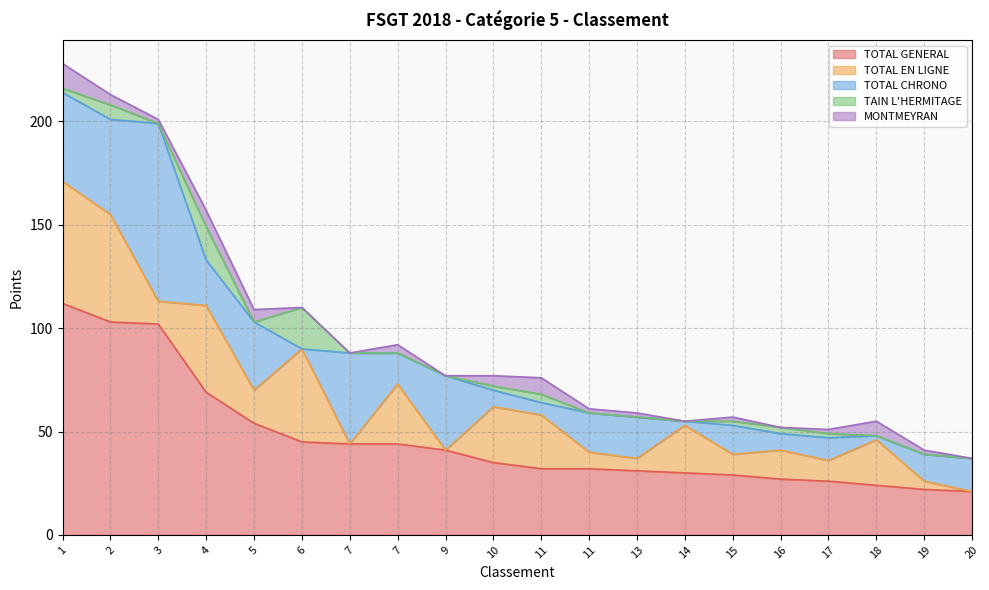

How many lines are shown in the chart?

5